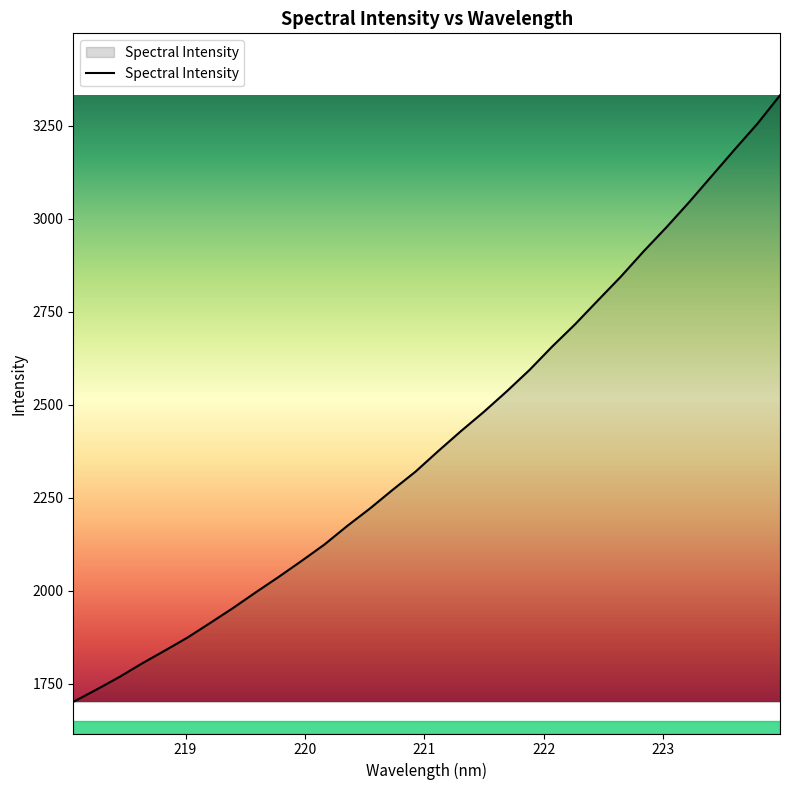

What is the smallest value displayed?

1701.3